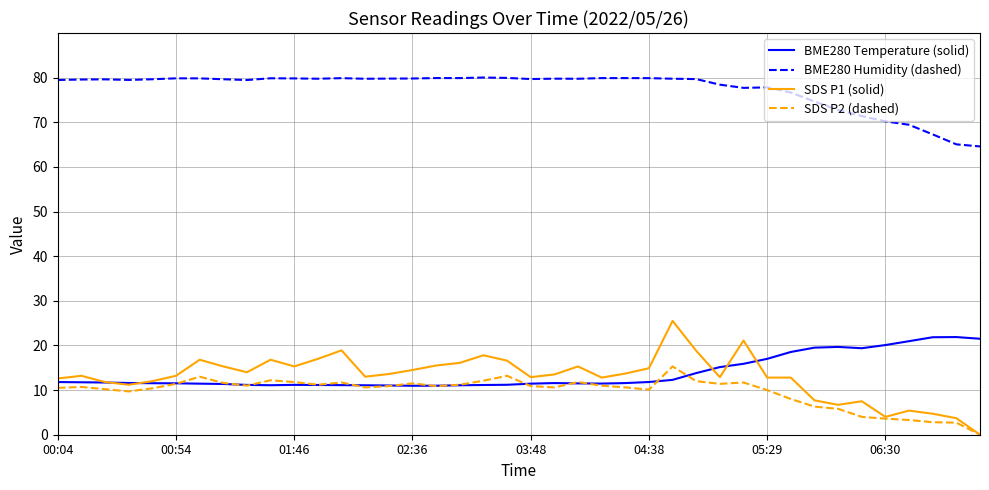

Which series has the widest spread of values?

SDS P1 (solid)